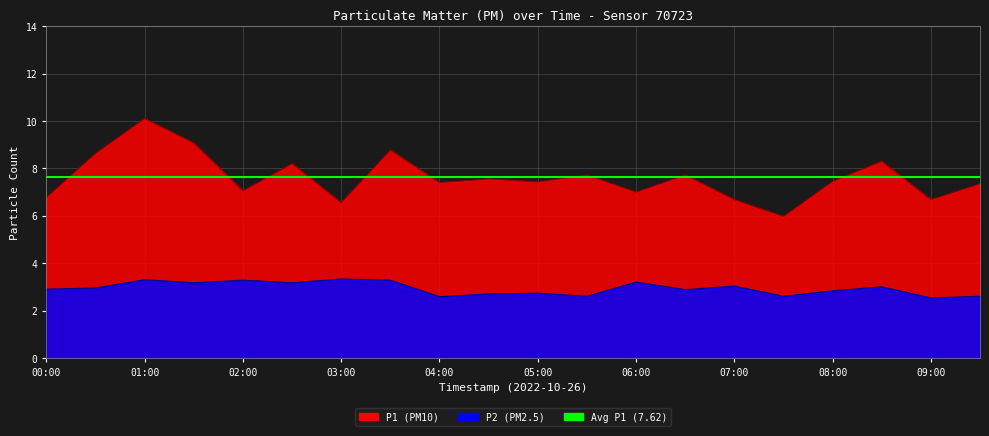

True or false: P1 has more than 2 interior local peaks.

True